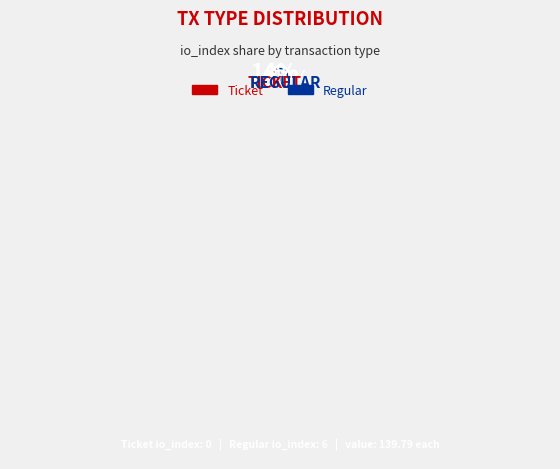

Is the sum of Regular and Ticket greater than half?

Yes